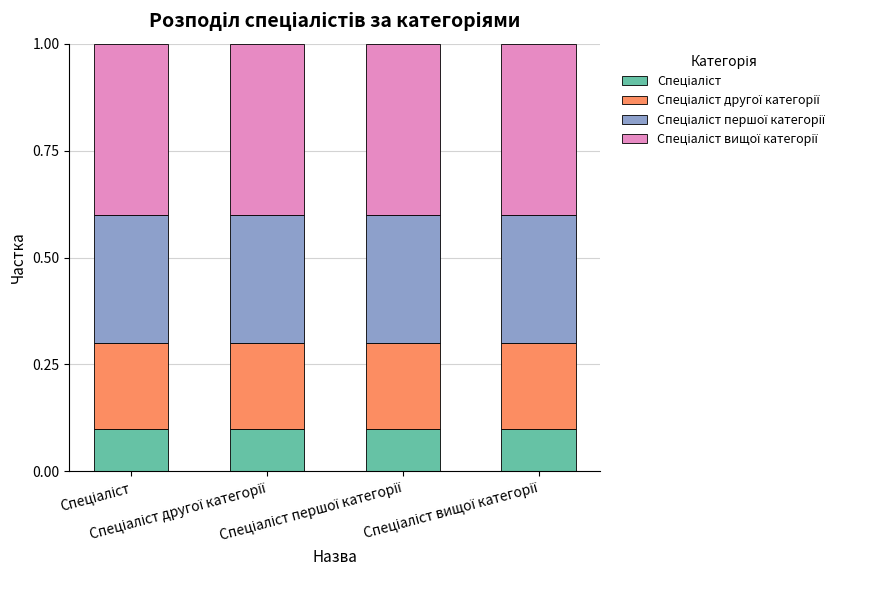

List the series in order of their overall mean, highest first.

Спеціаліст вищої категорії, Спеціаліст першої категорії, Спеціаліст другої категорії, Спеціаліст